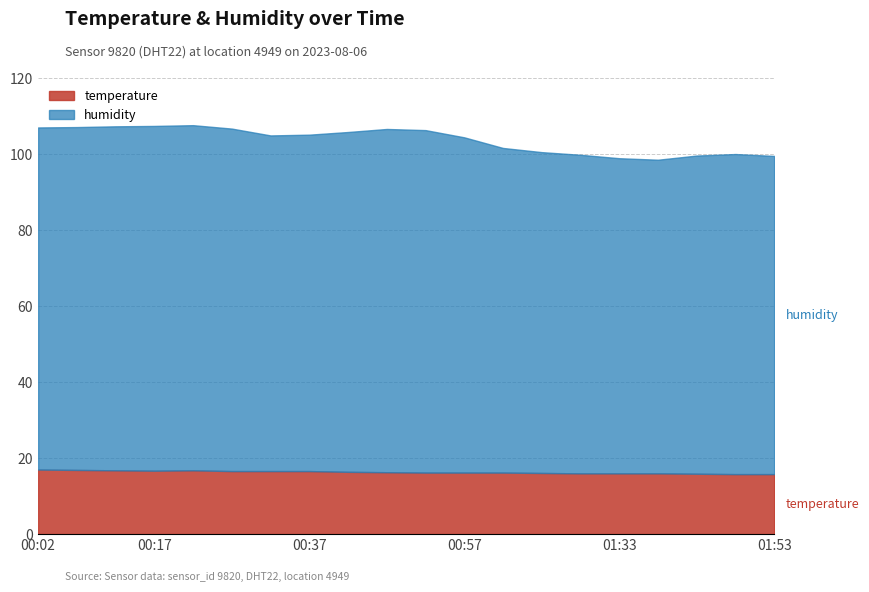

How many interior local peaks does the temperature series have?

1